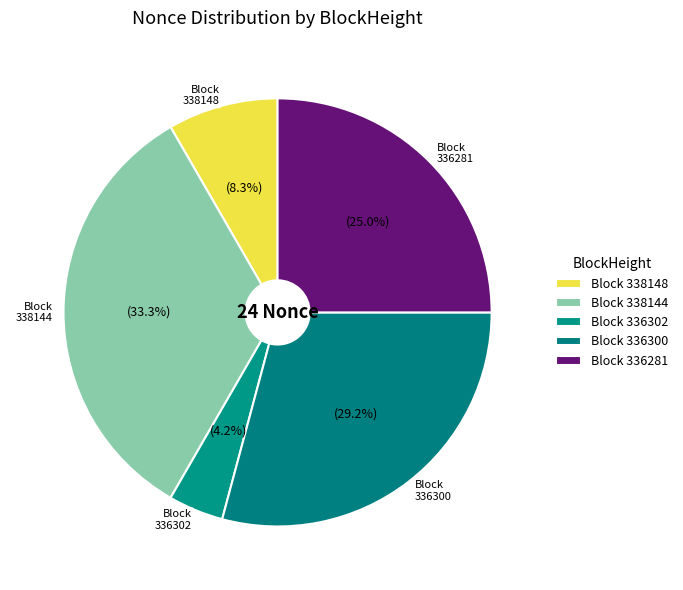

How many slices are in this pie chart?

5